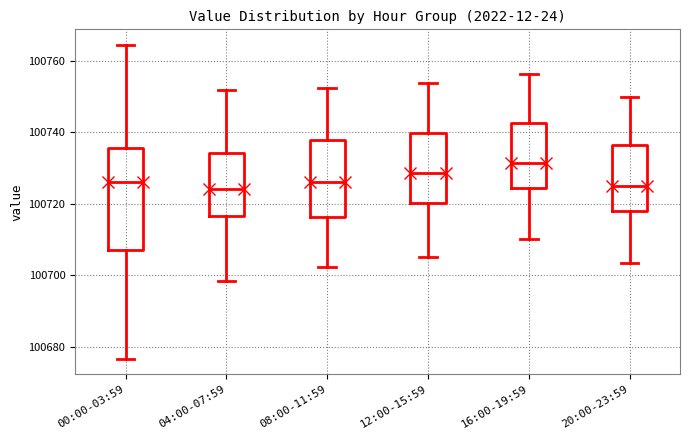

Which box is the tallest, from its lower edge to its upper edge?

00:00-03:59